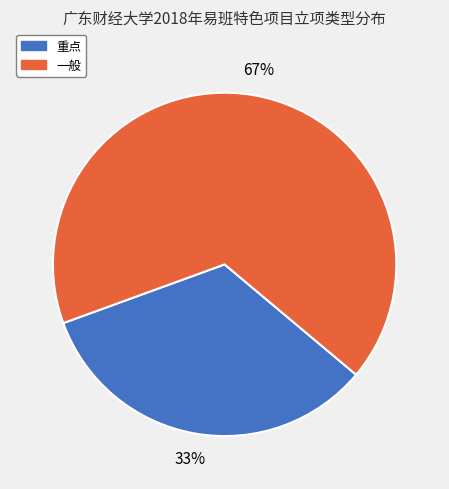

Is there a majority slice in this chart?

Yes